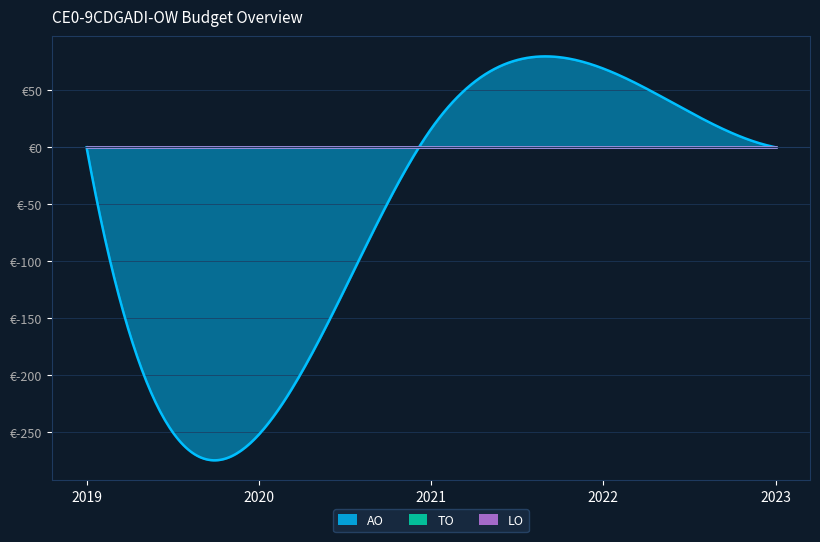

Is it true that AO equals -436 at 2020?

False